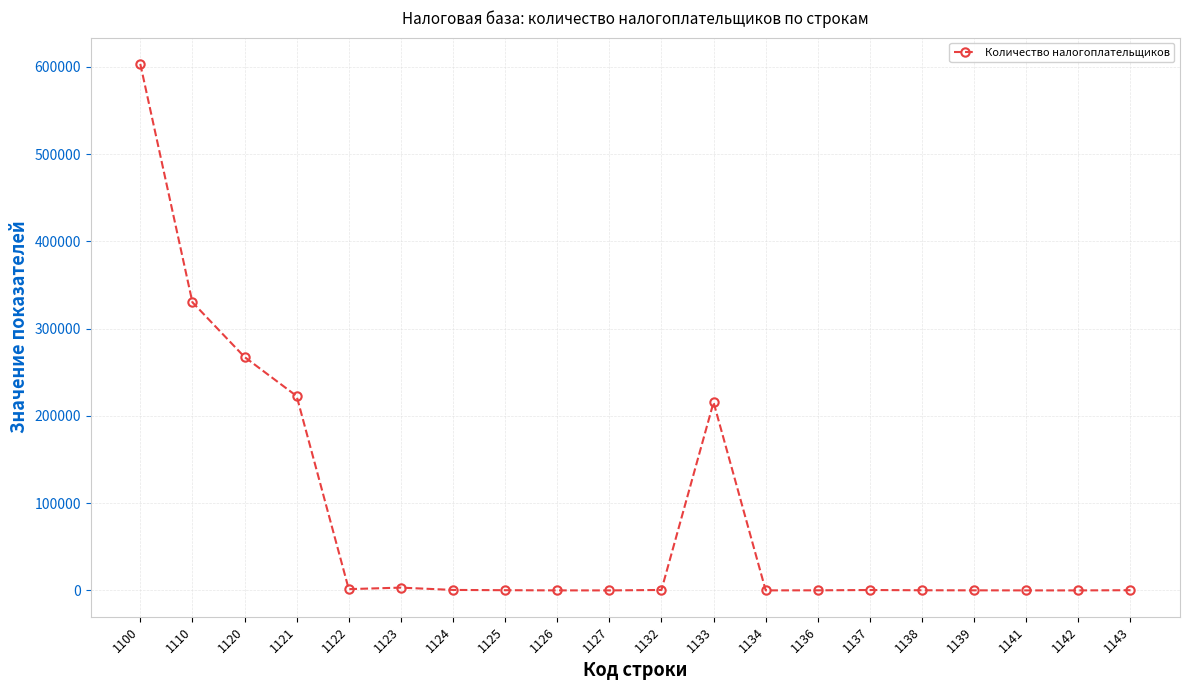

What is the difference between the second highest and second lowest values?

330170